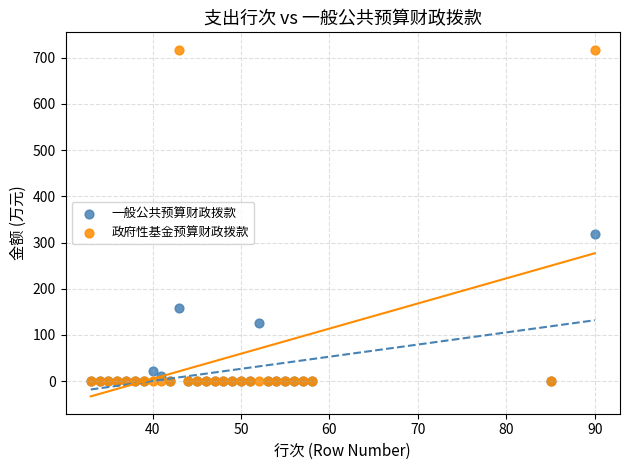

Across all series, what Y value is closest to 358?

317.7